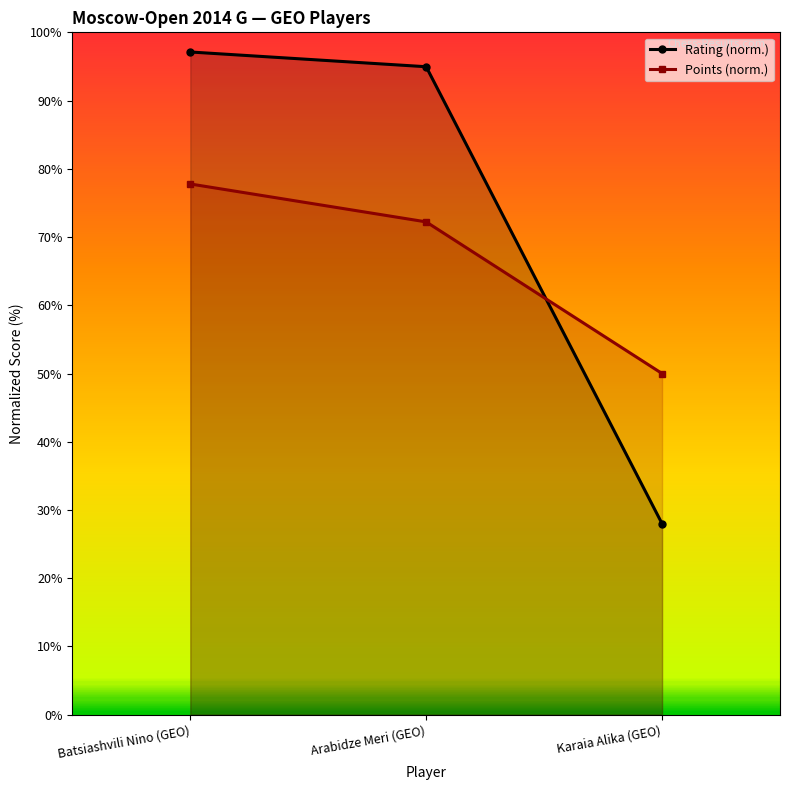

How many lines are shown in the chart?

2